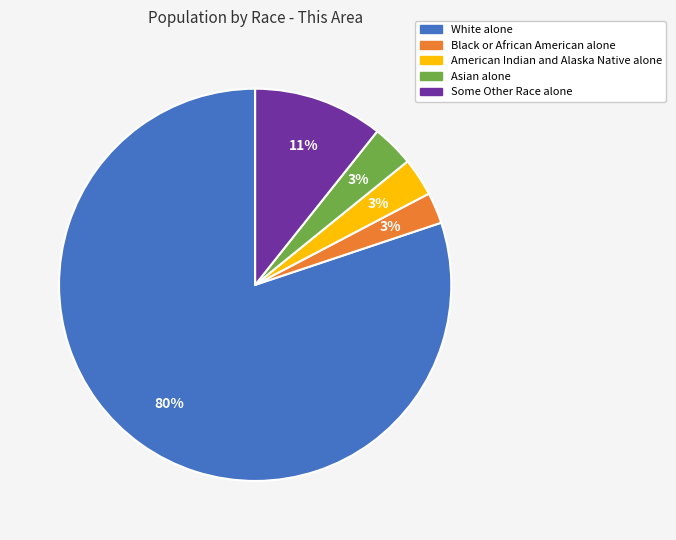

To the nearest percent, what portion does White alone represent?

80%